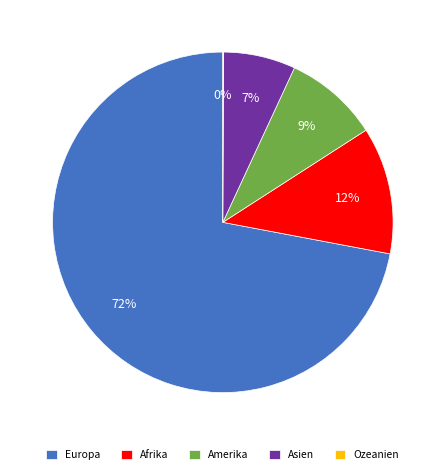

Which slice represents more than half of the pie?

Europa